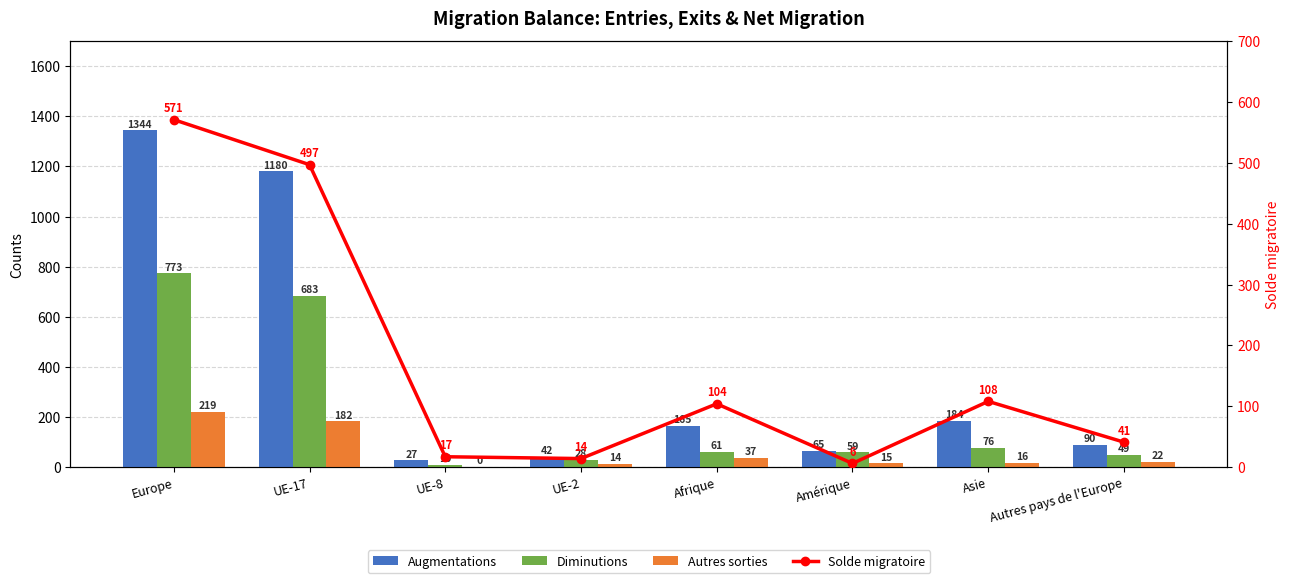

What is the average value of the Autres sorties series?

63